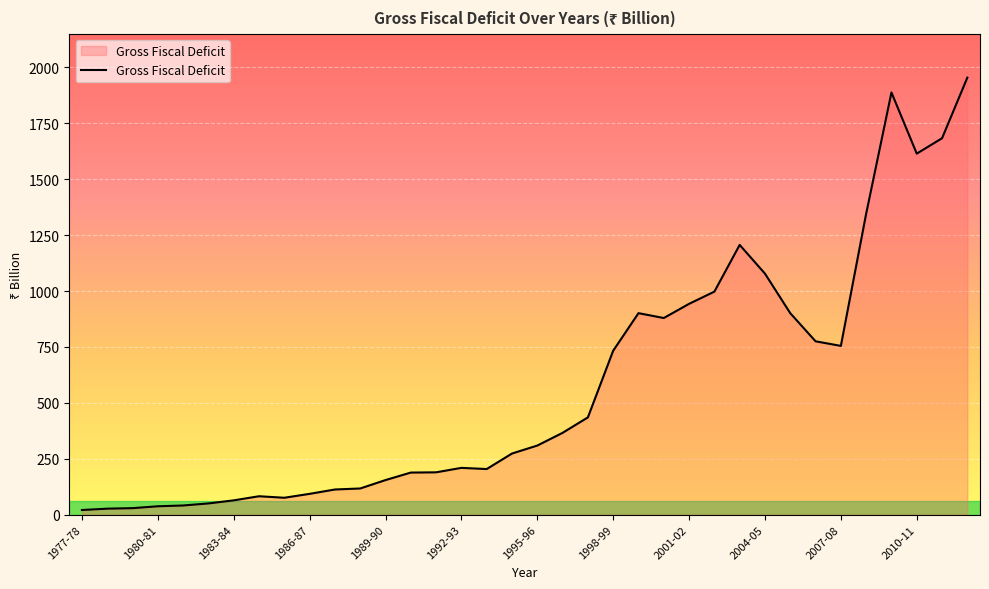

What is the difference between the maximum and minimum values?

1934.3